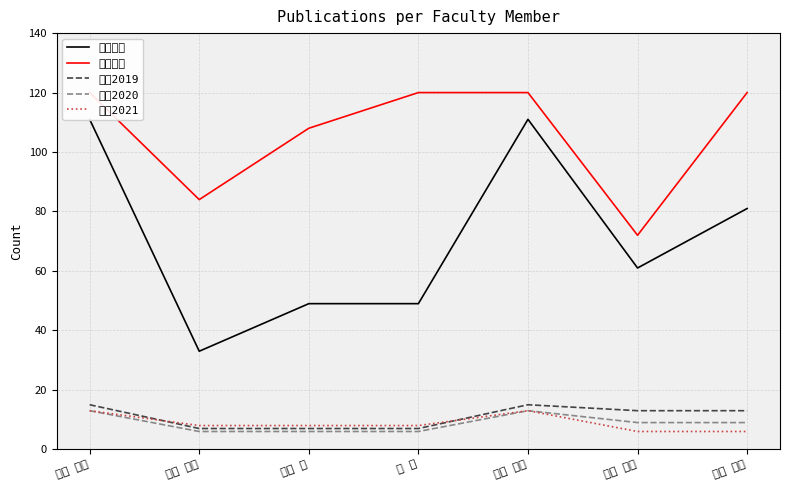

Where does the 著作2020 series first go above 9?

上手 洋子